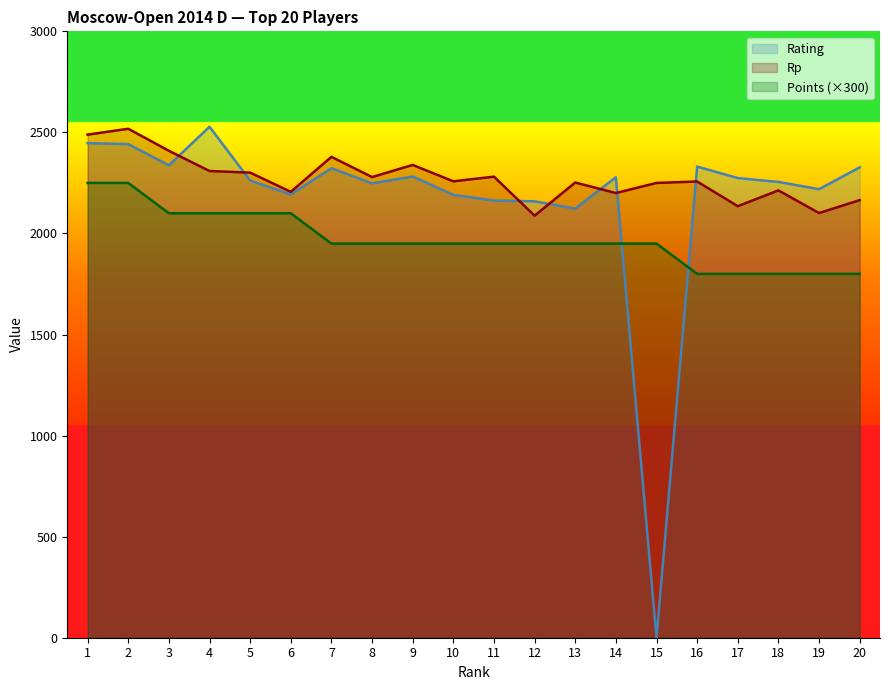

At which category does Rating reach its first local peak?

4